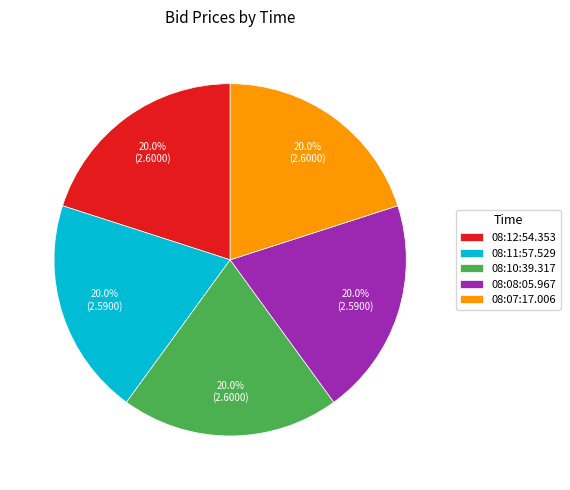

What is the ratio of the value at 08:10:39.317 to the value at 08:12:54.353?

1.0